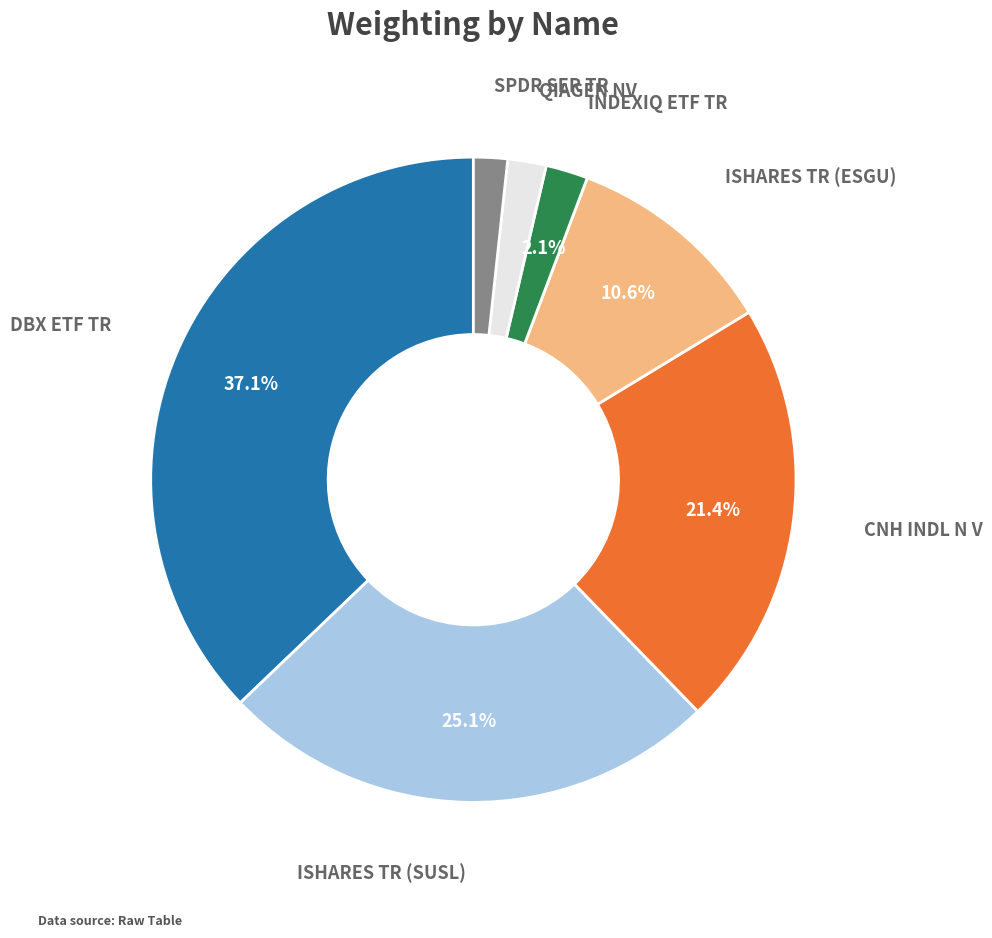

Is there any slice that represents more than half of the pie?

No